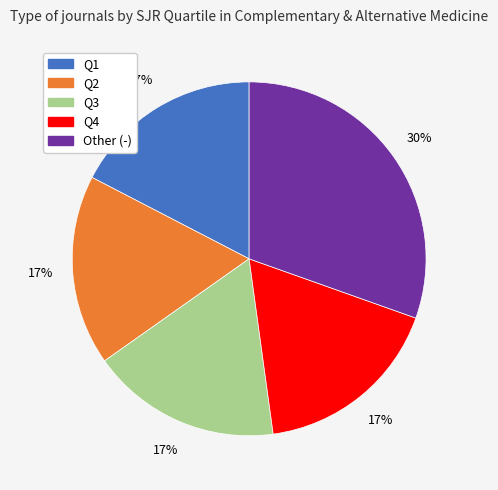

Does Q2 account for over 50% of the chart?

No